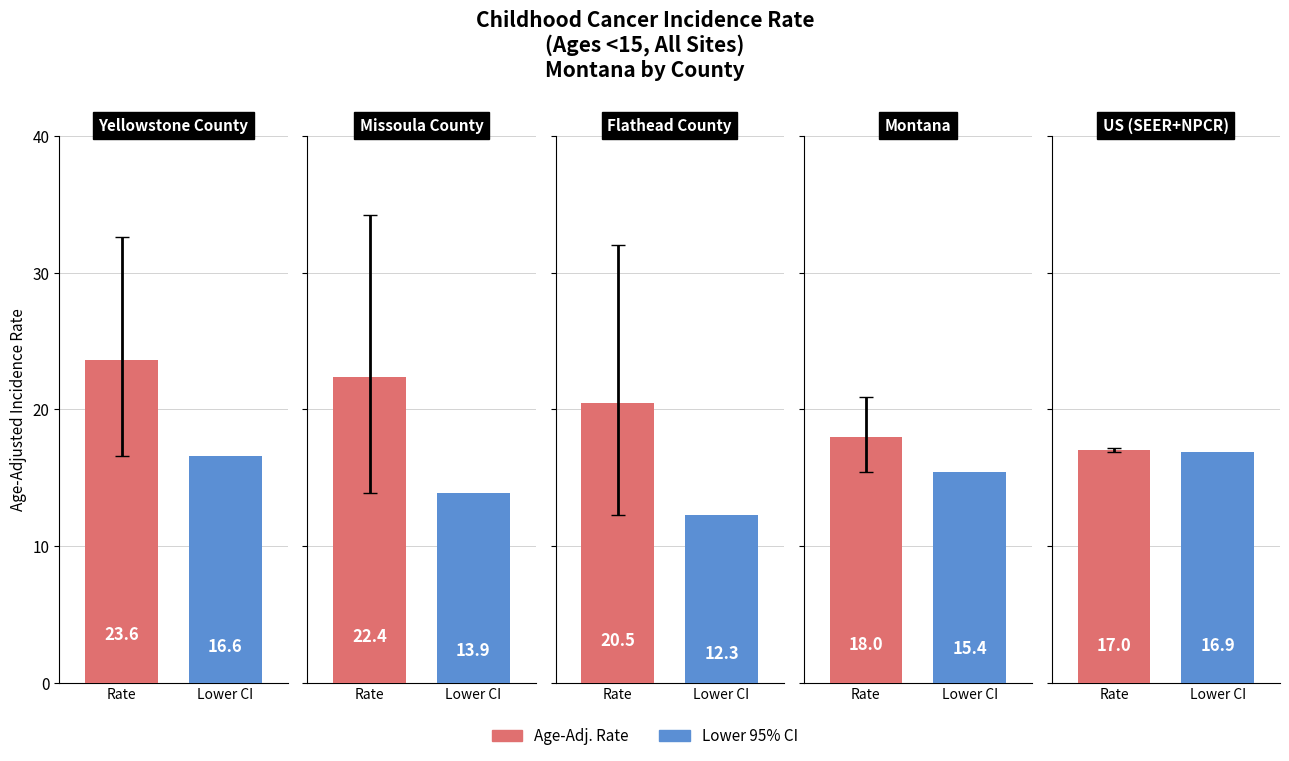

What is the value of the Upper CI bar at the 5th from the left?

17.2